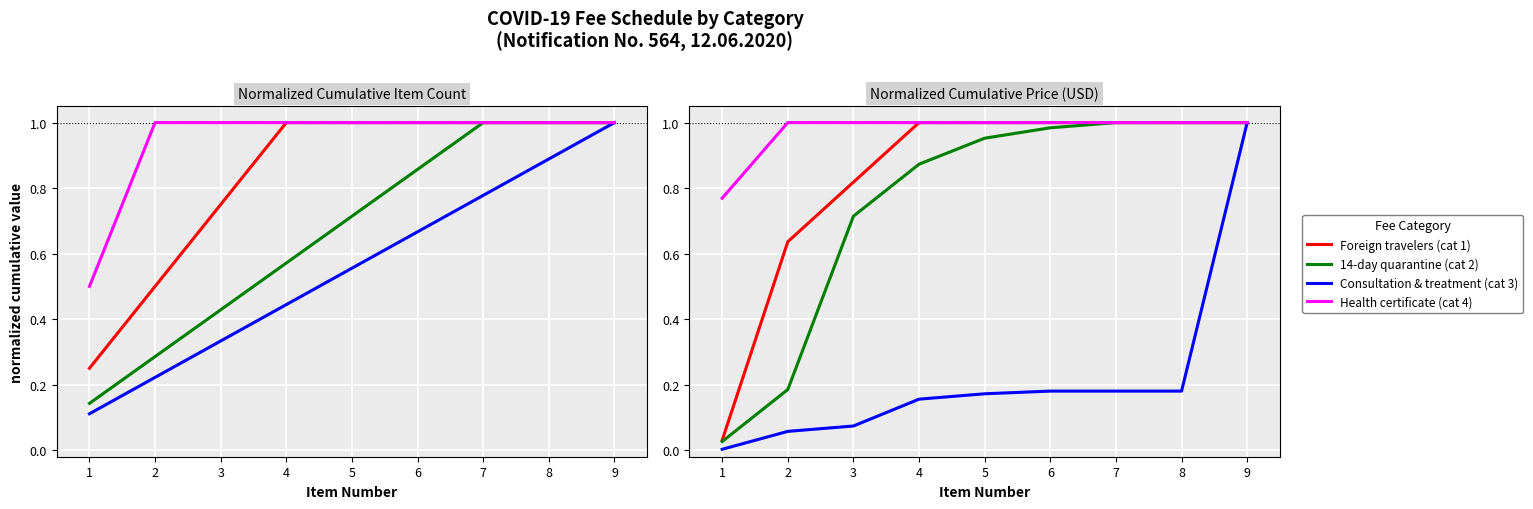

True or false: 14-day quarantine (cat 2) and Consultation & treatment (cat 3) intersect in this chart.

False